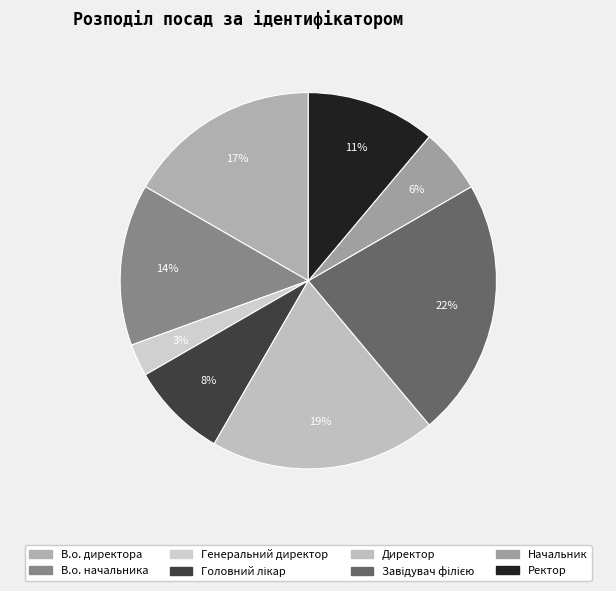

Is the sum of В.о. директора and В.о. начальника greater than half?

No